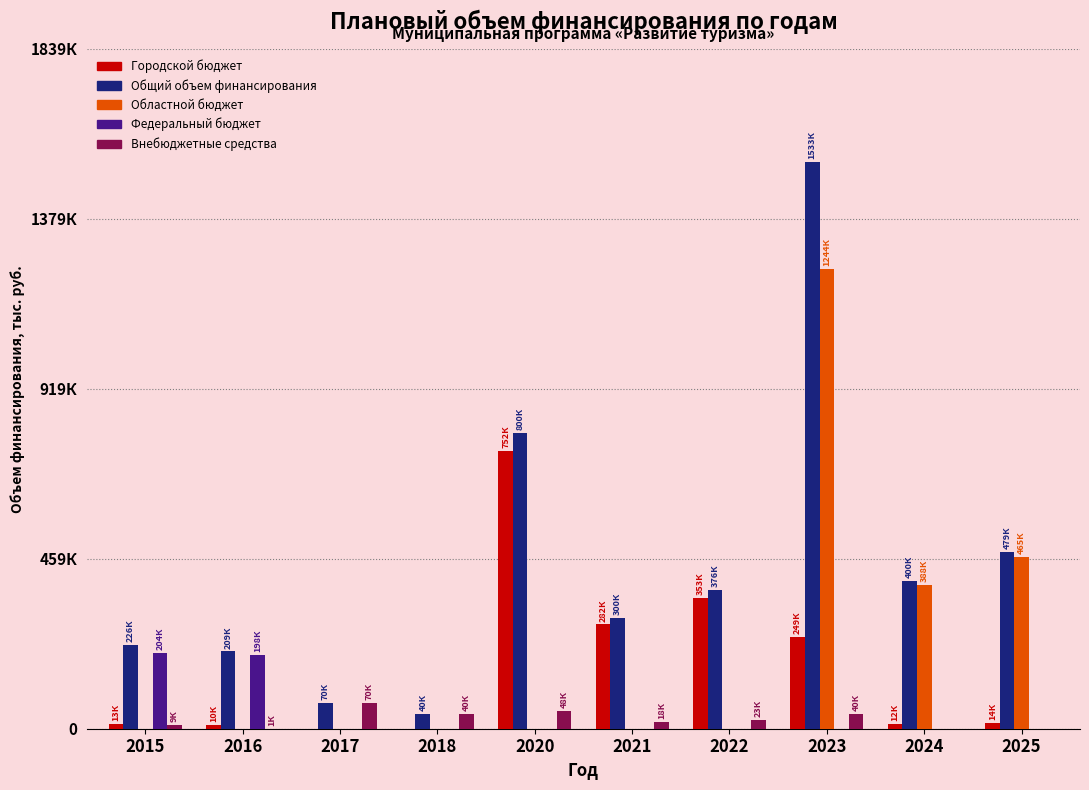

What is the difference between the Общий объем финансирования values at 2022 and 2024?

24020.2